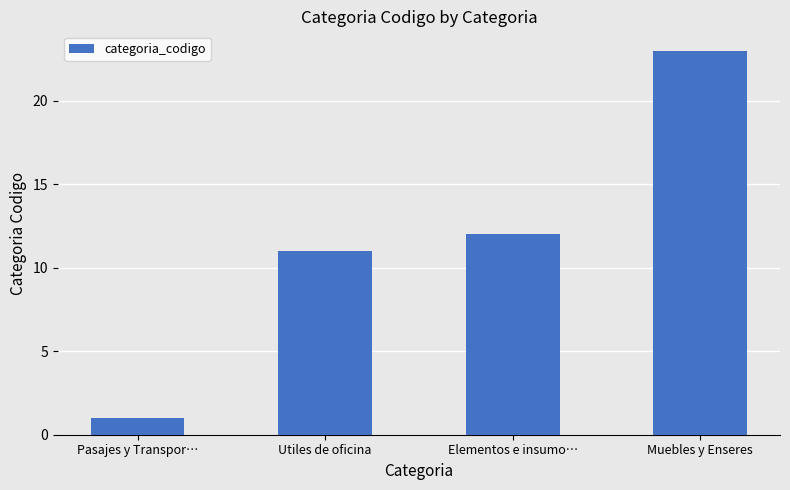

Count the number of data series in this chart.

1